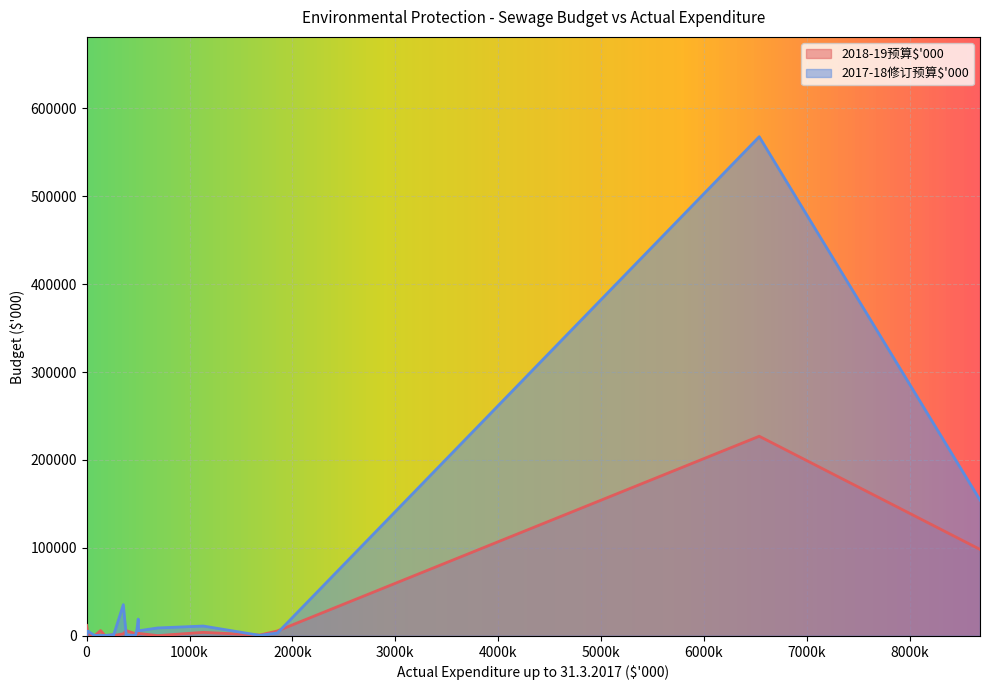

Rank the series by their average value, from lowest to highest.

2018-19预算$'000, 2017-18修订预算$'000